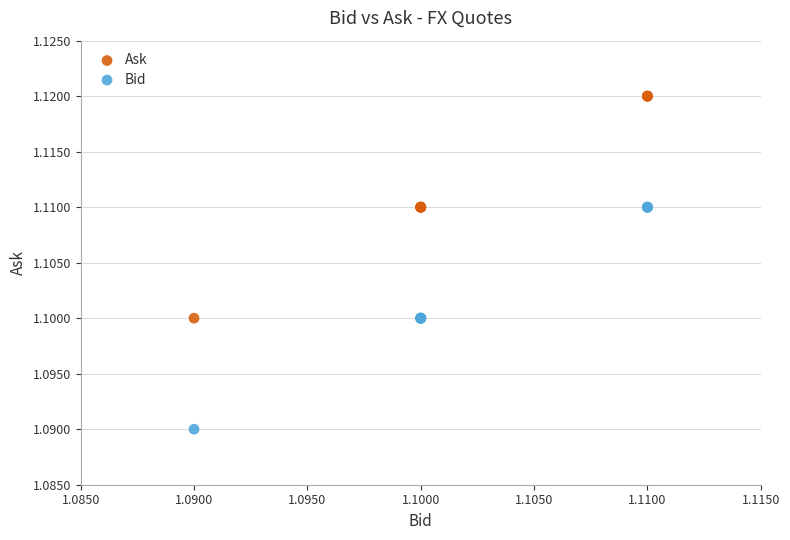

Which series contains the highest Y value?

Ask